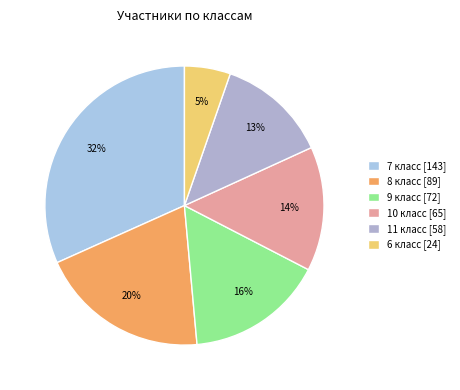

What portion of the pie excludes 6 класс?

94.7%